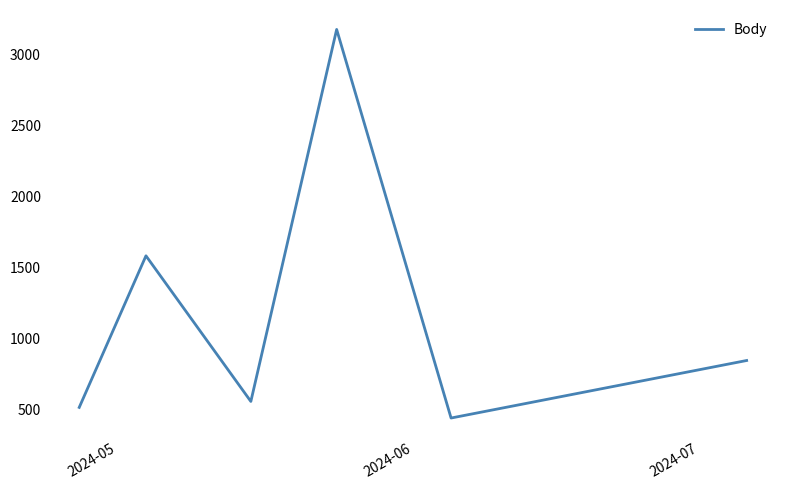

What is the sum of all values?

7108